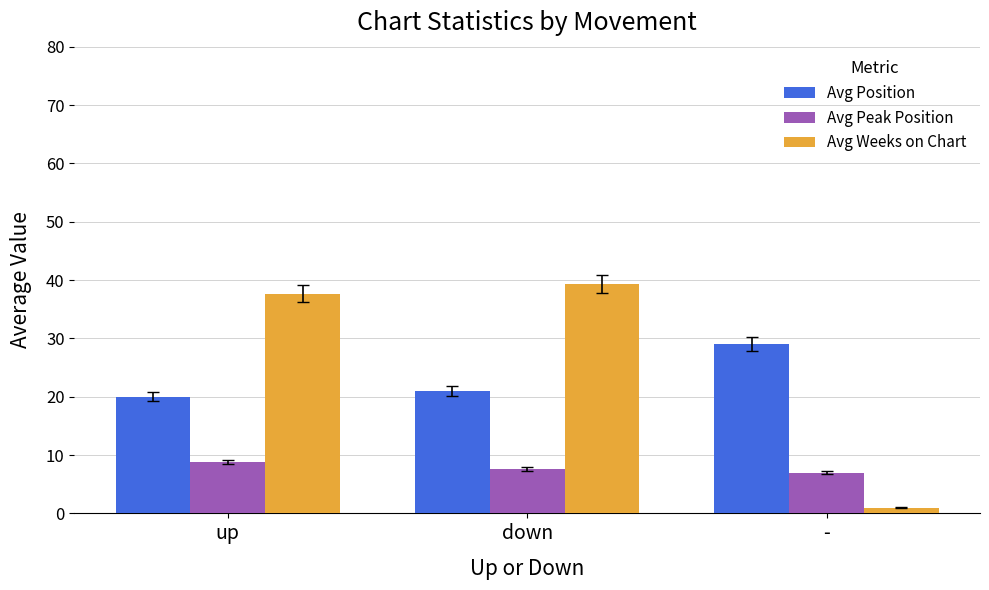

What is the sum of all Avg Position values?

70.0